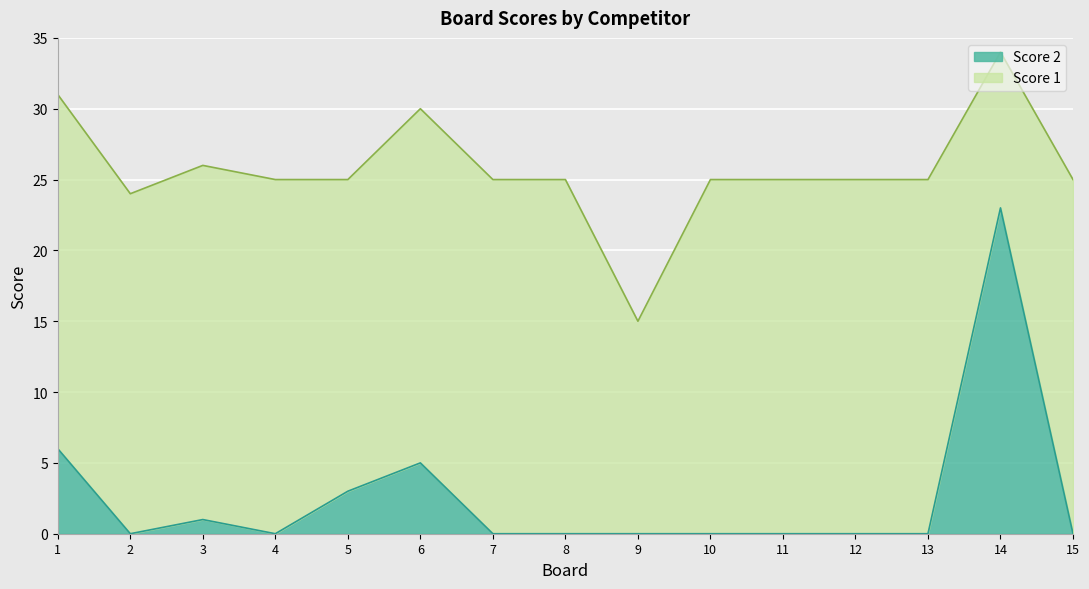

List the labels in order of value, largest first.

14, 1, 6, 5, 3, 2, 4, 7, 8, 9, 10, 11, 12, 13, 15